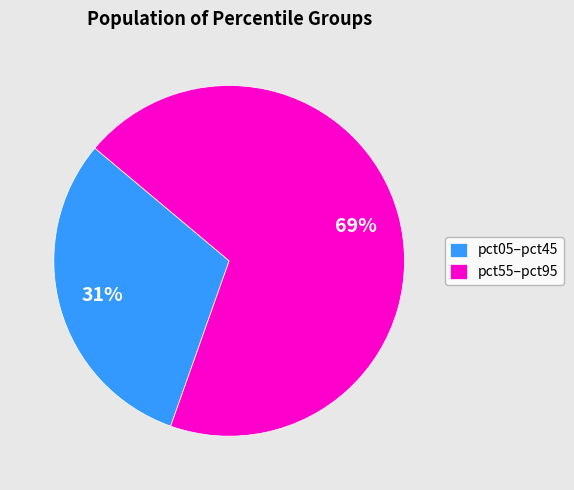

How many slices are in this pie chart?

2